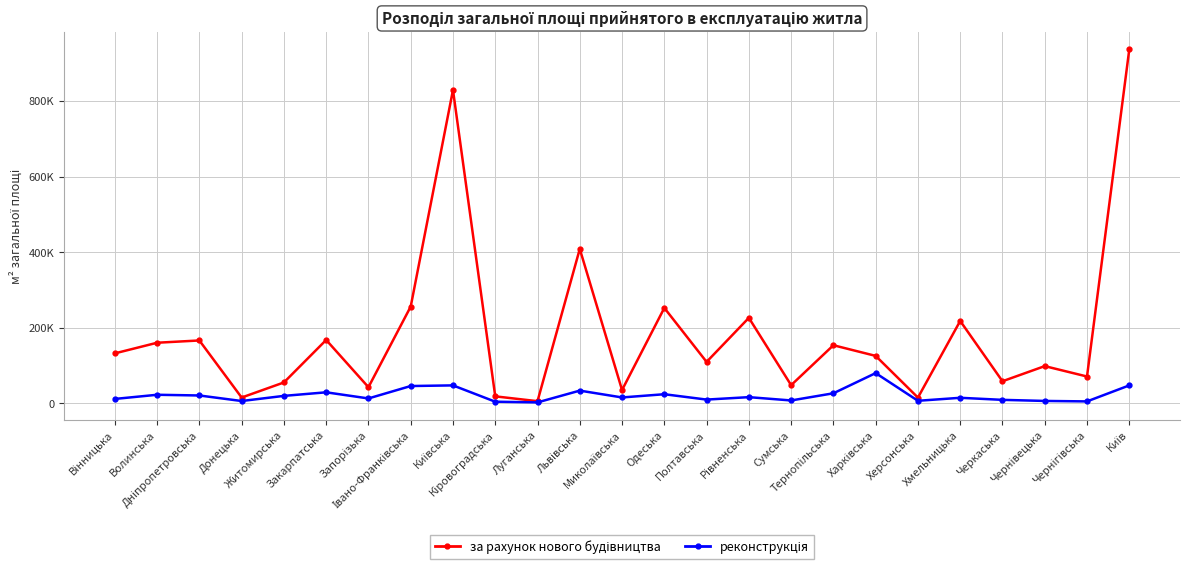

True or false: реконструкція has more than 1 interior local peaks.

True